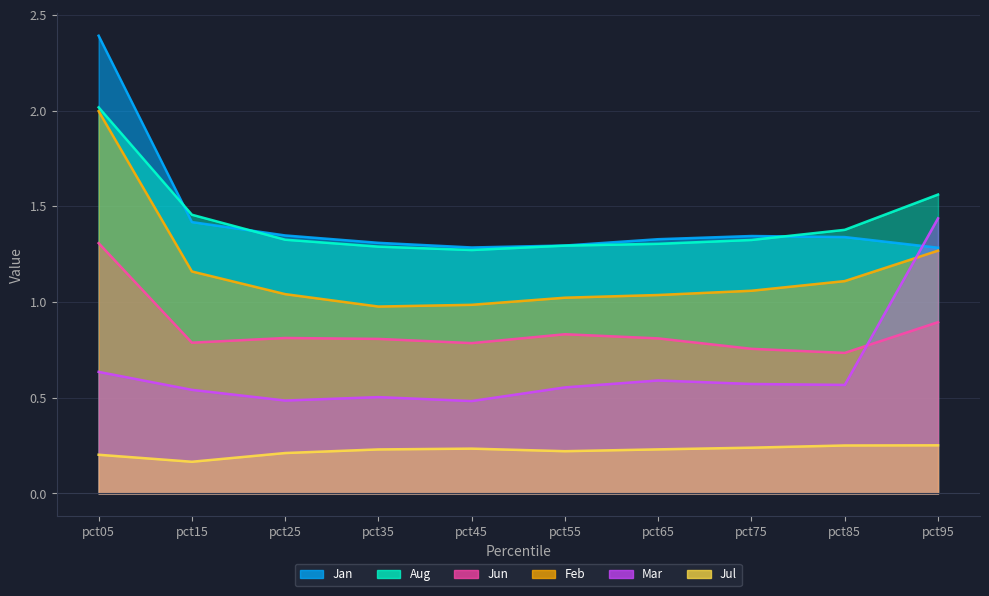

Reading right to left, what are all the values shown in this chart?

Jan: pct95=1.3	pct85=1.3	pct75=1.3	pct65=1.3	pct55=1.3	pct45=1.3	pct35=1.3	pct25=1.3	pct15=1.4	pct05=2.4
Feb: pct95=1.3	pct85=1.1	pct75=1.1	pct65=1.0	pct55=1.0	pct45=1.0	pct35=1.0	pct25=1.0	pct15=1.2	pct05=2.0
Mar: pct95=1.4	pct85=0.6	pct75=0.6	pct65=0.6	pct55=0.6	pct45=0.5	pct35=0.5	pct25=0.5	pct15=0.5	pct05=0.6
Jun: pct95=0.9	pct85=0.7	pct75=0.8	pct65=0.8	pct55=0.8	pct45=0.8	pct35=0.8	pct25=0.8	pct15=0.8	pct05=1.3
Jul: pct95=0.3	pct85=0.3	pct75=0.2	pct65=0.2	pct55=0.2	pct45=0.2	pct35=0.2	pct25=0.2	pct15=0.2	pct05=0.2
Aug: pct95=1.6	pct85=1.4	pct75=1.3	pct65=1.3	pct55=1.3	pct45=1.3	pct35=1.3	pct25=1.3	pct15=1.5	pct05=2.0